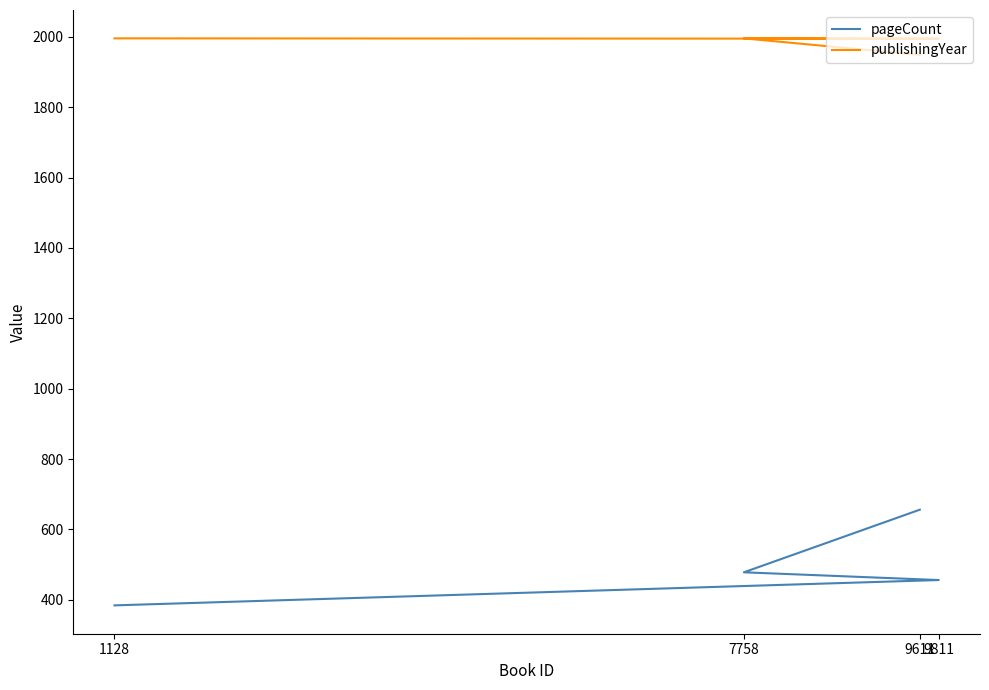

At which category is the sum across all series the highest?

9611